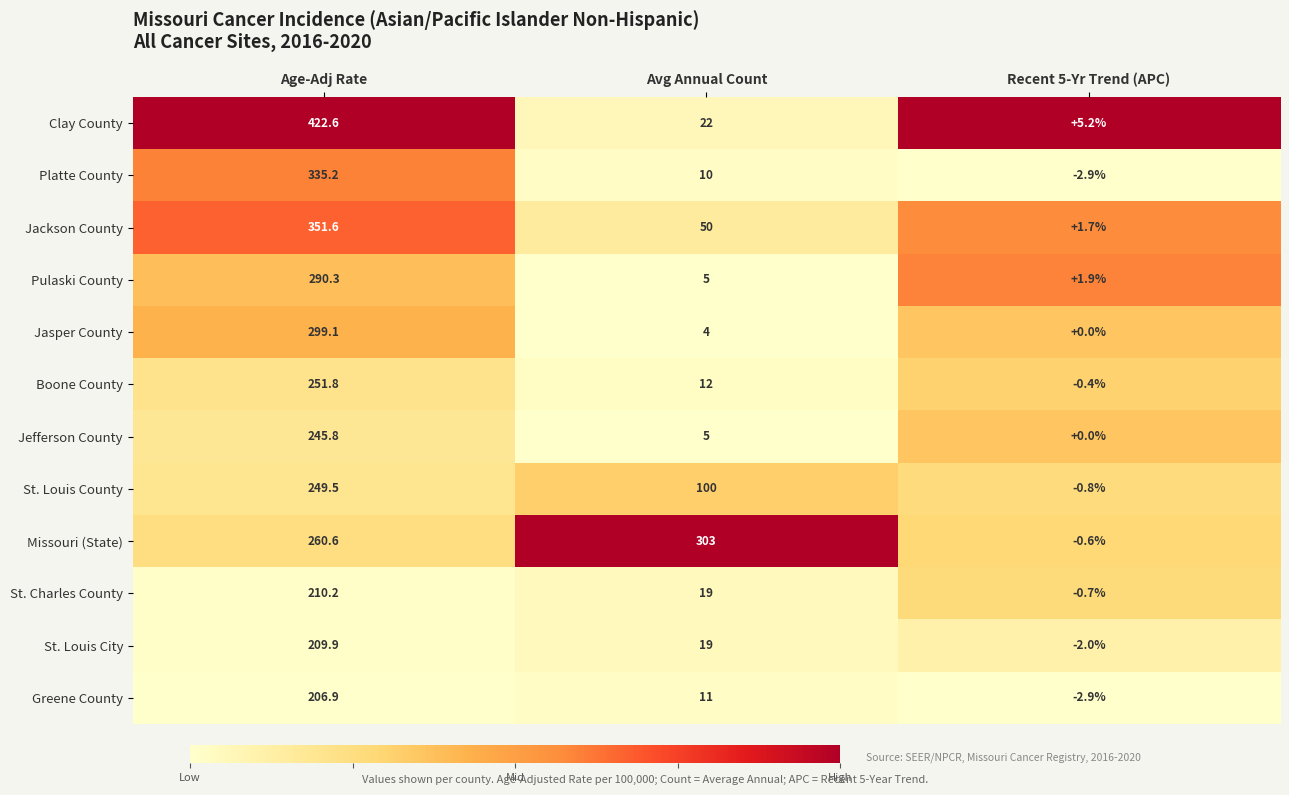

Is it true that St. Louis County equals -0.4 at Recent 5-Yr Trend (APC)?

False